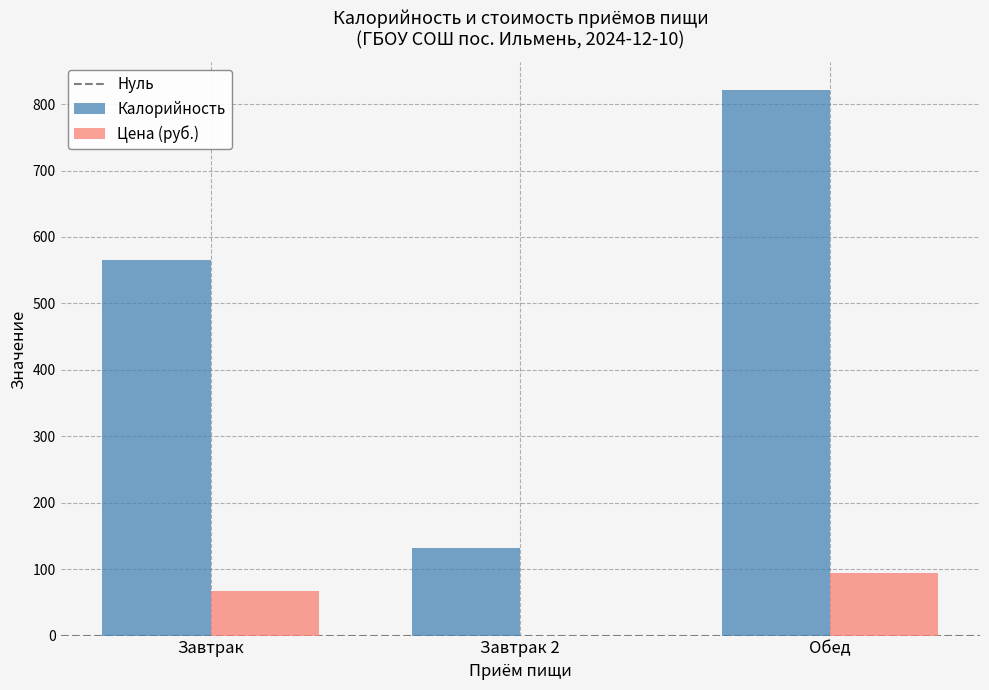

Reading left to right, what are all the values shown in this chart?

Калорийность: Завтрак=566.0	Завтрак 2=132.0	Обед=822.0
Цена (руб.): Завтрак=67.8	Завтрак 2=0.0	Обед=94.9